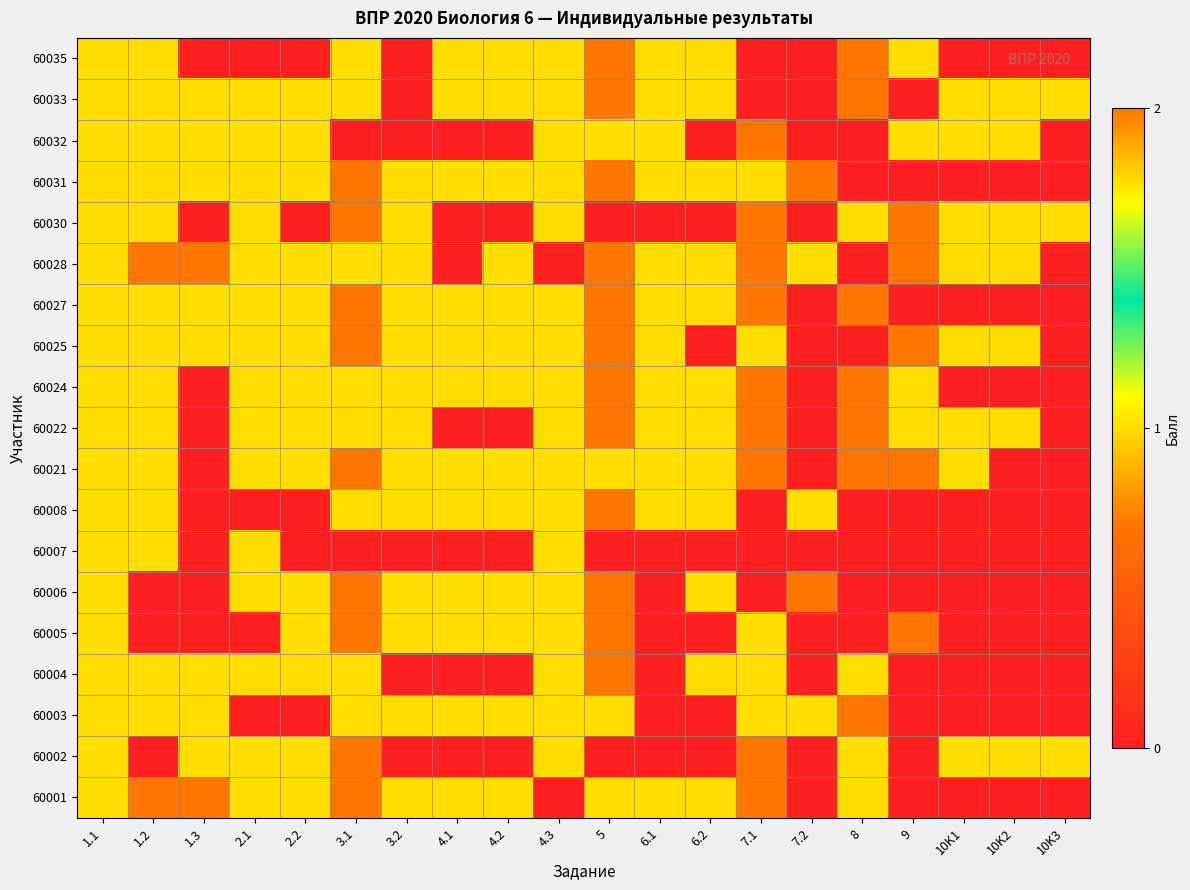

Reading left to right, extract all data points from this chart.

60035: 1.1=1	1.2=1	1.3=0	2.1=0	2.2=0	3.1=1	3.2=0	4.1=1	4.2=1	4.3=1	5=2	6.1=1	6.2=1	7.1=0	7.2=0	8=2	9=1	10K1=0	10K2=0	10K3=0
60033: 1.1=1	1.2=1	1.3=1	2.1=1	2.2=1	3.1=1	3.2=0	4.1=1	4.2=1	4.3=1	5=2	6.1=1	6.2=1	7.1=0	7.2=0	8=2	9=0	10K1=1	10K2=1	10K3=1
60032: 1.1=1	1.2=1	1.3=1	2.1=1	2.2=1	3.1=0	3.2=0	4.1=0	4.2=0	4.3=1	5=1	6.1=1	6.2=0	7.1=2	7.2=0	8=0	9=1	10K1=1	10K2=1	10K3=0
60031: 1.1=1	1.2=1	1.3=1	2.1=1	2.2=1	3.1=2	3.2=1	4.1=1	4.2=1	4.3=1	5=2	6.1=1	6.2=1	7.1=1	7.2=2	8=0	9=0	10K1=0	10K2=0	10K3=0
60030: 1.1=1	1.2=1	1.3=0	2.1=1	2.2=0	3.1=2	3.2=1	4.1=0	4.2=0	4.3=1	5=0	6.1=0	6.2=0	7.1=2	7.2=0	8=1	9=2	10K1=1	10K2=1	10K3=1
60028: 1.1=1	1.2=2	1.3=2	2.1=1	2.2=1	3.1=1	3.2=1	4.1=0	4.2=1	4.3=0	5=2	6.1=1	6.2=1	7.1=2	7.2=1	8=0	9=2	10K1=1	10K2=1	10K3=0
60027: 1.1=1	1.2=1	1.3=1	2.1=1	2.2=1	3.1=2	3.2=1	4.1=1	4.2=1	4.3=1	5=2	6.1=1	6.2=1	7.1=2	7.2=0	8=2	9=0	10K1=0	10K2=0	10K3=0
60025: 1.1=1	1.2=1	1.3=1	2.1=1	2.2=1	3.1=2	3.2=1	4.1=1	4.2=1	4.3=1	5=2	6.1=1	6.2=0	7.1=1	7.2=0	8=0	9=2	10K1=1	10K2=1	10K3=0
60024: 1.1=1	1.2=1	1.3=0	2.1=1	2.2=1	3.1=1	3.2=1	4.1=1	4.2=1	4.3=1	5=2	6.1=1	6.2=1	7.1=2	7.2=0	8=2	9=1	10K1=0	10K2=0	10K3=0
60022: 1.1=1	1.2=1	1.3=0	2.1=1	2.2=1	3.1=1	3.2=1	4.1=0	4.2=0	4.3=1	5=2	6.1=1	6.2=1	7.1=2	7.2=0	8=2	9=1	10K1=1	10K2=1	10K3=0
60021: 1.1=1	1.2=1	1.3=0	2.1=1	2.2=1	3.1=2	3.2=1	4.1=1	4.2=1	4.3=1	5=1	6.1=1	6.2=1	7.1=2	7.2=0	8=2	9=2	10K1=1	10K2=0	10K3=0
60008: 1.1=1	1.2=1	1.3=0	2.1=0	2.2=0	3.1=1	3.2=1	4.1=1	4.2=1	4.3=1	5=2	6.1=1	6.2=1	7.1=0	7.2=1	8=0	9=0	10K1=0	10K2=0	10K3=0
60007: 1.1=1	1.2=1	1.3=0	2.1=1	2.2=0	3.1=0	3.2=0	4.1=0	4.2=0	4.3=1	5=0	6.1=0	6.2=0	7.1=0	7.2=0	8=0	9=0	10K1=0	10K2=0	10K3=0
60006: 1.1=1	1.2=0	1.3=0	2.1=1	2.2=1	3.1=2	3.2=1	4.1=1	4.2=1	4.3=1	5=2	6.1=0	6.2=1	7.1=0	7.2=2	8=0	9=0	10K1=0	10K2=0	10K3=0
60005: 1.1=1	1.2=0	1.3=0	2.1=0	2.2=1	3.1=2	3.2=1	4.1=1	4.2=1	4.3=1	5=2	6.1=0	6.2=0	7.1=1	7.2=0	8=0	9=2	10K1=0	10K2=0	10K3=0
60004: 1.1=1	1.2=1	1.3=1	2.1=1	2.2=1	3.1=1	3.2=0	4.1=0	4.2=0	4.3=1	5=2	6.1=0	6.2=1	7.1=1	7.2=0	8=1	9=0	10K1=0	10K2=0	10K3=0
60003: 1.1=1	1.2=1	1.3=1	2.1=0	2.2=0	3.1=1	3.2=1	4.1=1	4.2=1	4.3=1	5=1	6.1=0	6.2=0	7.1=1	7.2=1	8=2	9=0	10K1=0	10K2=0	10K3=0
60002: 1.1=1	1.2=0	1.3=1	2.1=1	2.2=1	3.1=2	3.2=0	4.1=0	4.2=0	4.3=1	5=0	6.1=0	6.2=0	7.1=2	7.2=0	8=1	9=0	10K1=1	10K2=1	10K3=1
60001: 1.1=1	1.2=2	1.3=2	2.1=1	2.2=1	3.1=2	3.2=1	4.1=1	4.2=1	4.3=0	5=1	6.1=1	6.2=1	7.1=2	7.2=0	8=1	9=0	10K1=0	10K2=0	10K3=0